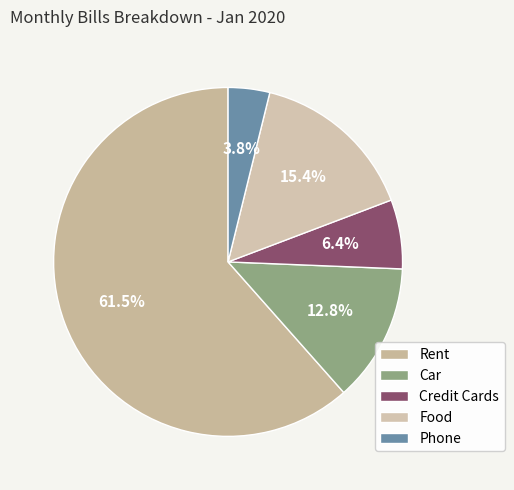

Is Rent the majority of the pie?

Yes